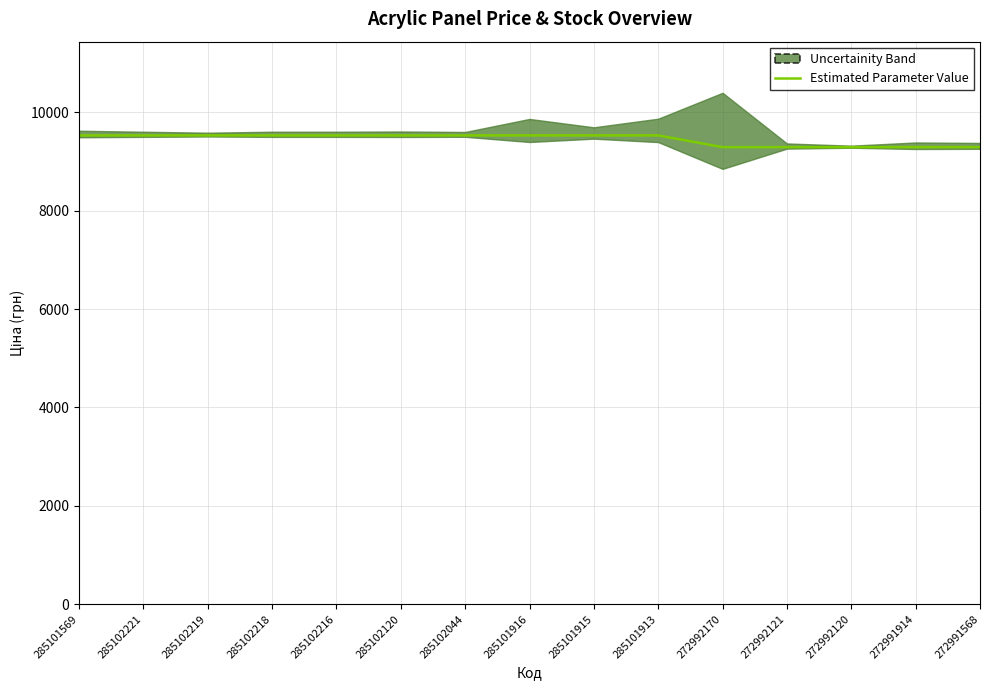

What is the label of the 2nd point from the right?

272991914